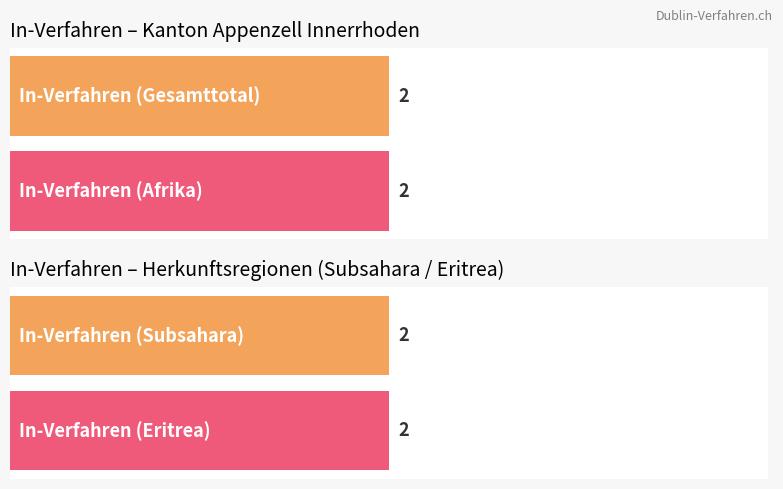

What is the maximum value shown in the chart?

2